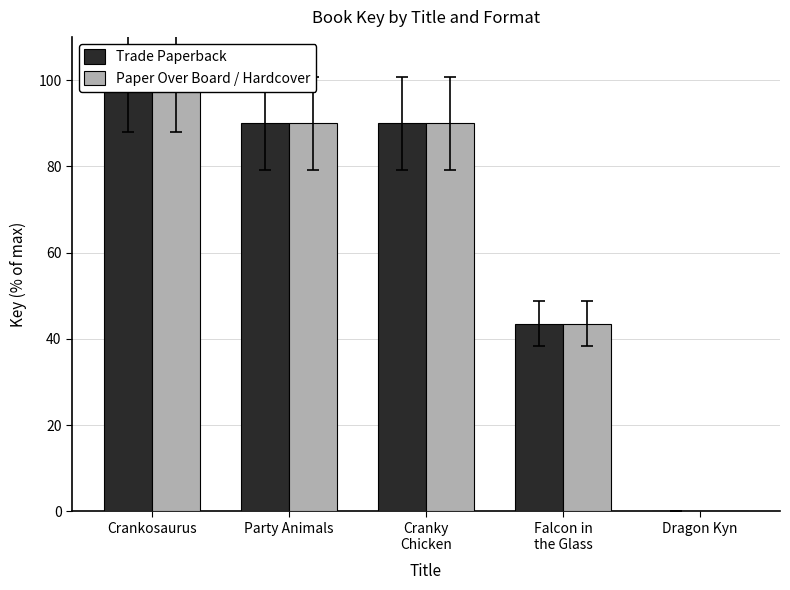

What is the difference between the Paper Over Board / Hardcover values at Dragon Kyn and Falcon in
the Glass?

43.4